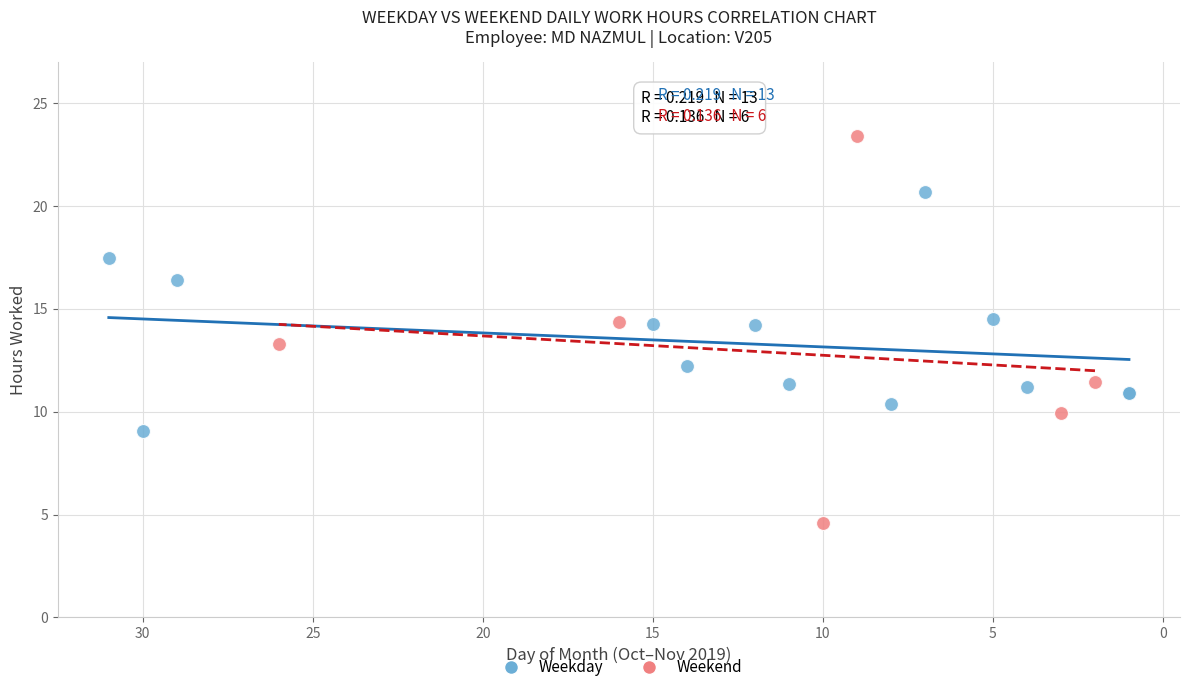

Which series reaches the maximum Y coordinate?

Weekend